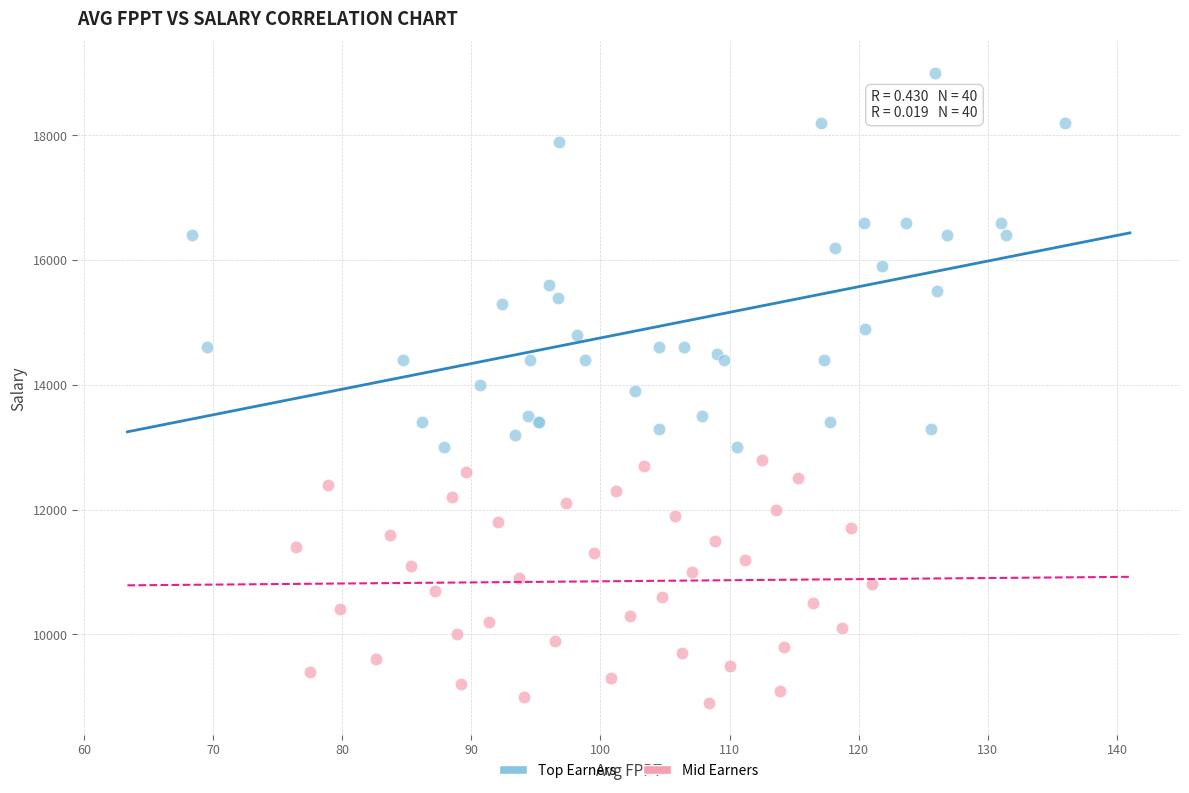

Which series contains the lowest Y value?

Mid Earners